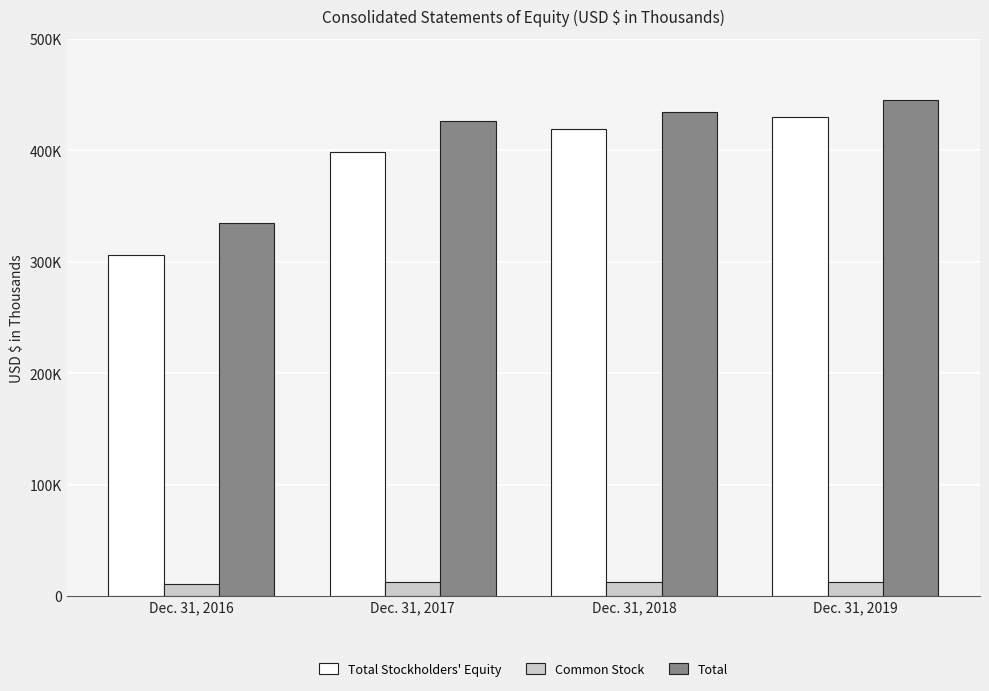

What is the smallest value displayed?

10405